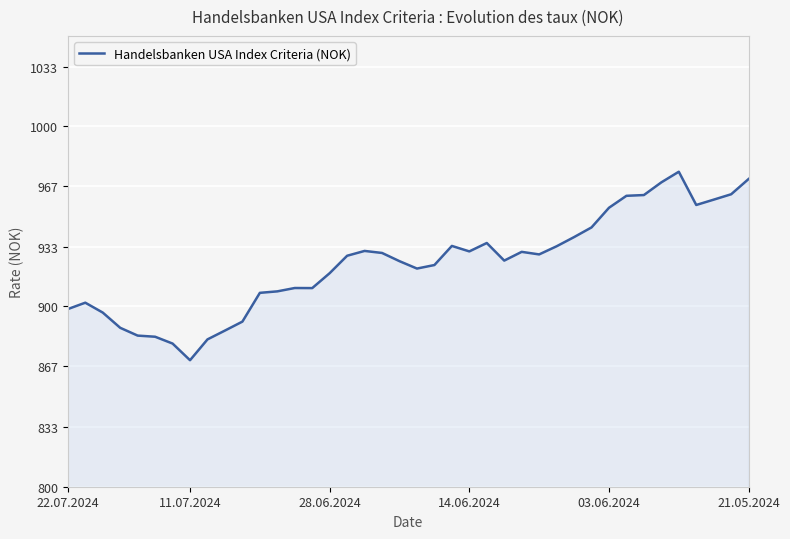

True or false: the data has more than 2 interior local peaks.

True